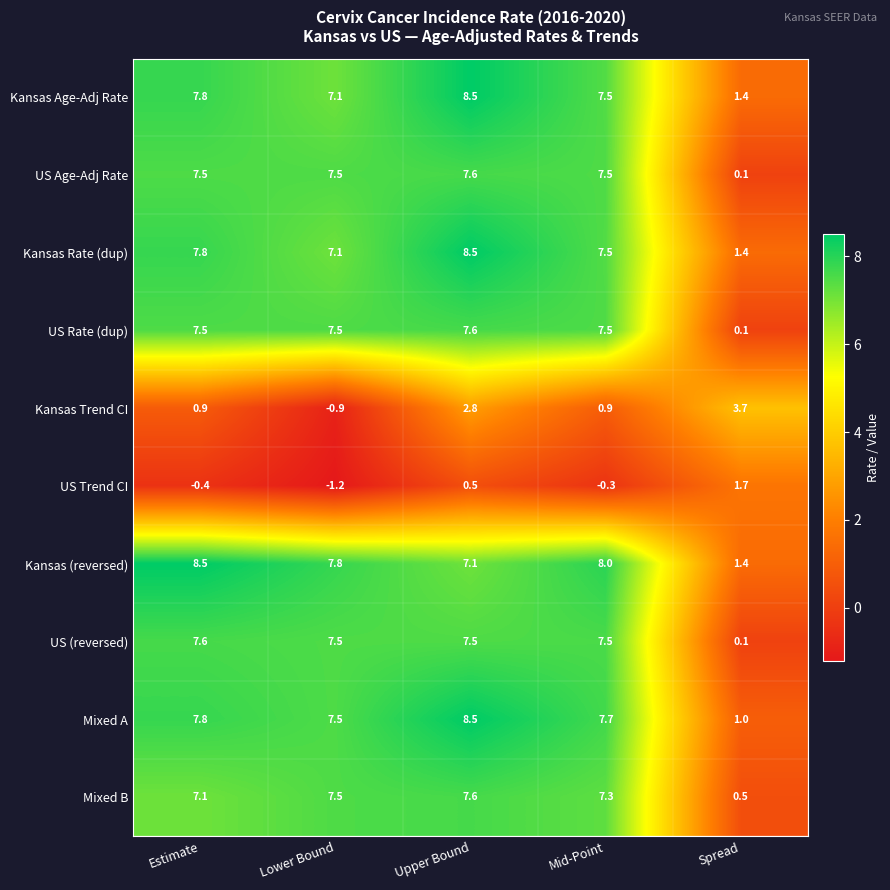

At which category is the sum across all series the highest?

Upper Bound